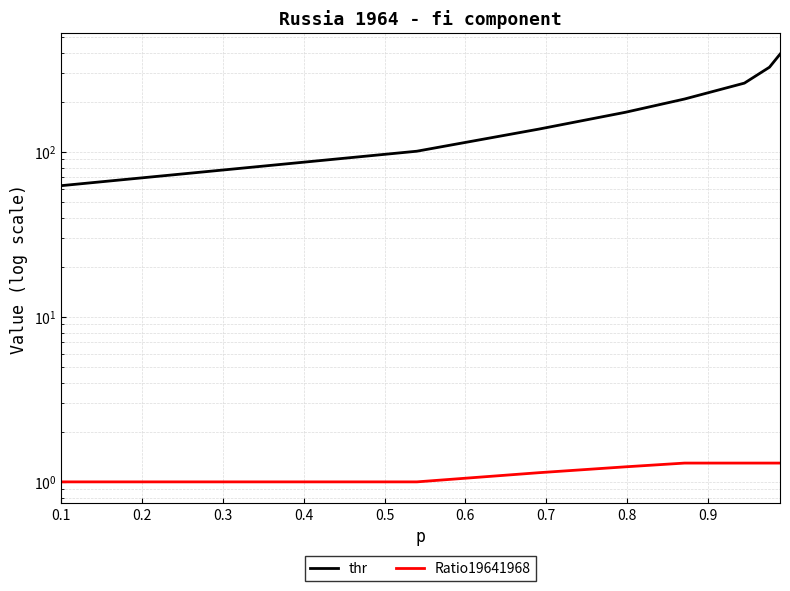

What is the difference between the maximum and minimum values in the Ratio19641968 series?

0.3